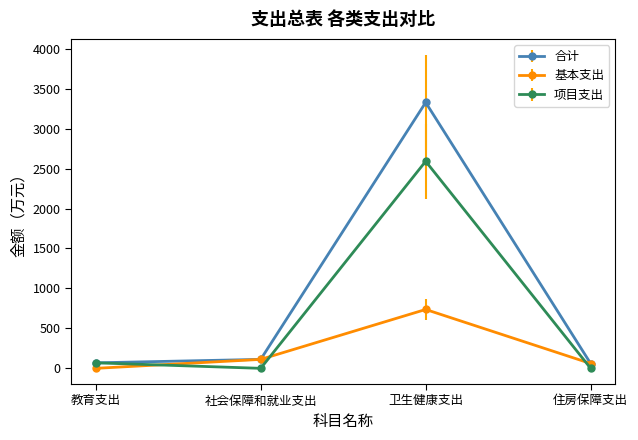

Which label corresponds to the largest value in the chart?

卫生健康支出